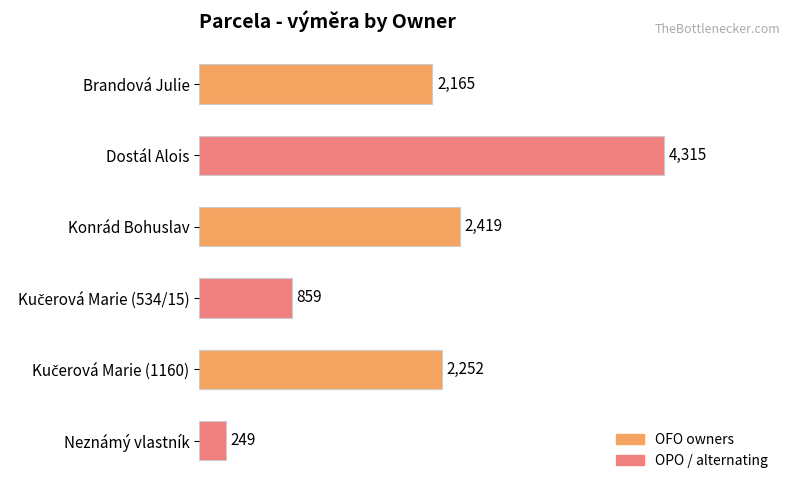

What is the change in value from Brandová Julie to Neznámý vlastník?

-1916